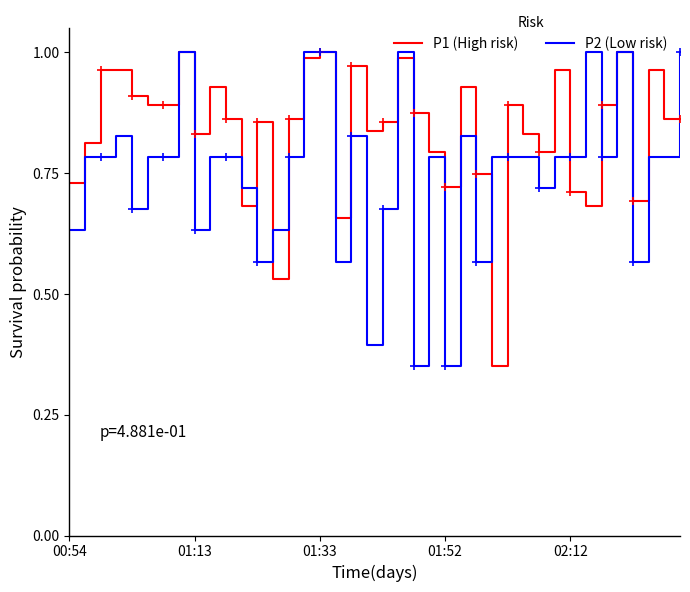

What is the value of the P2 (Low risk) point at the 28th from the left?

0.8